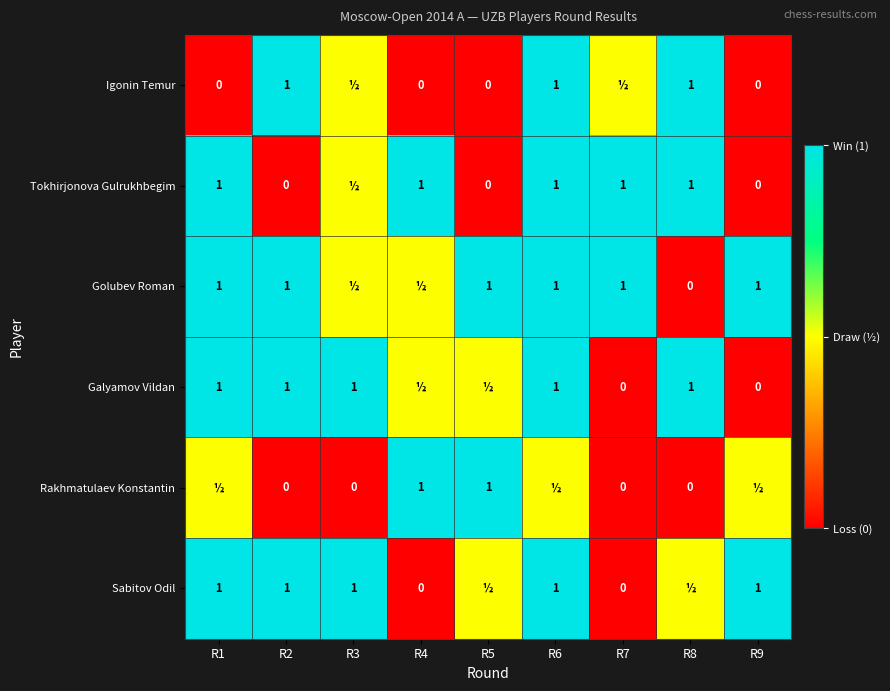

At how many categories does at least one series exceed 0?

9